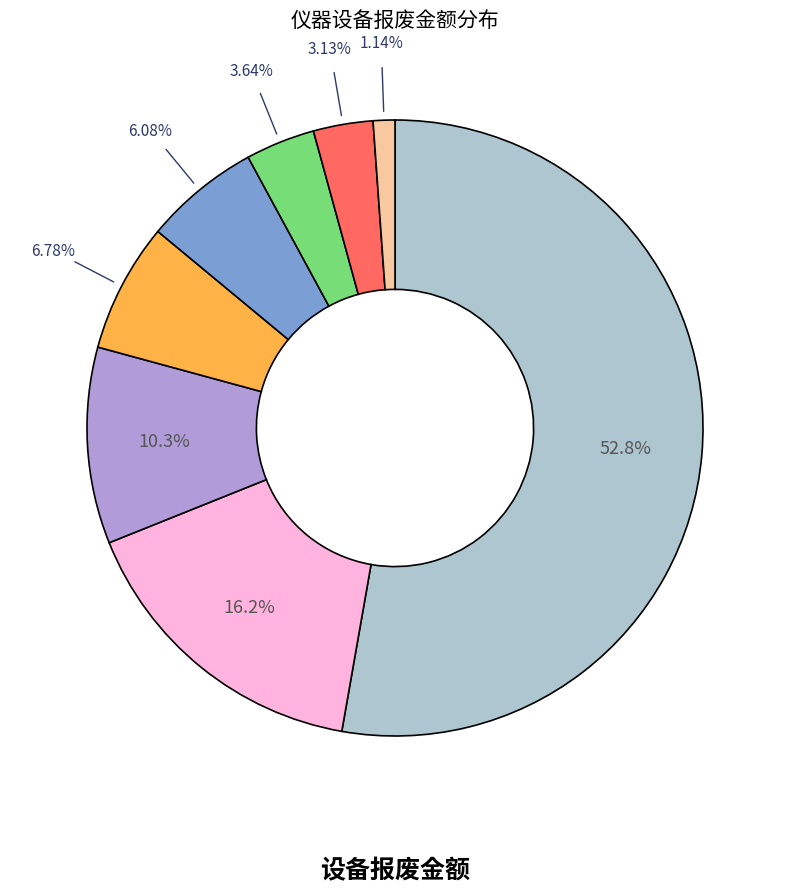

Is there a majority slice in this chart?

Yes